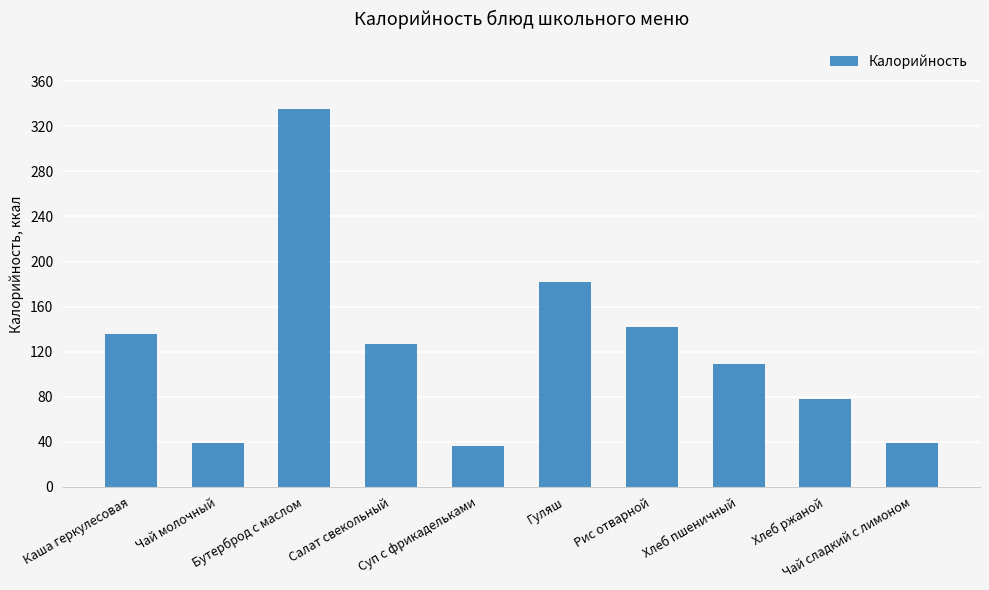

What is the difference between the maximum and second lowest values?

296